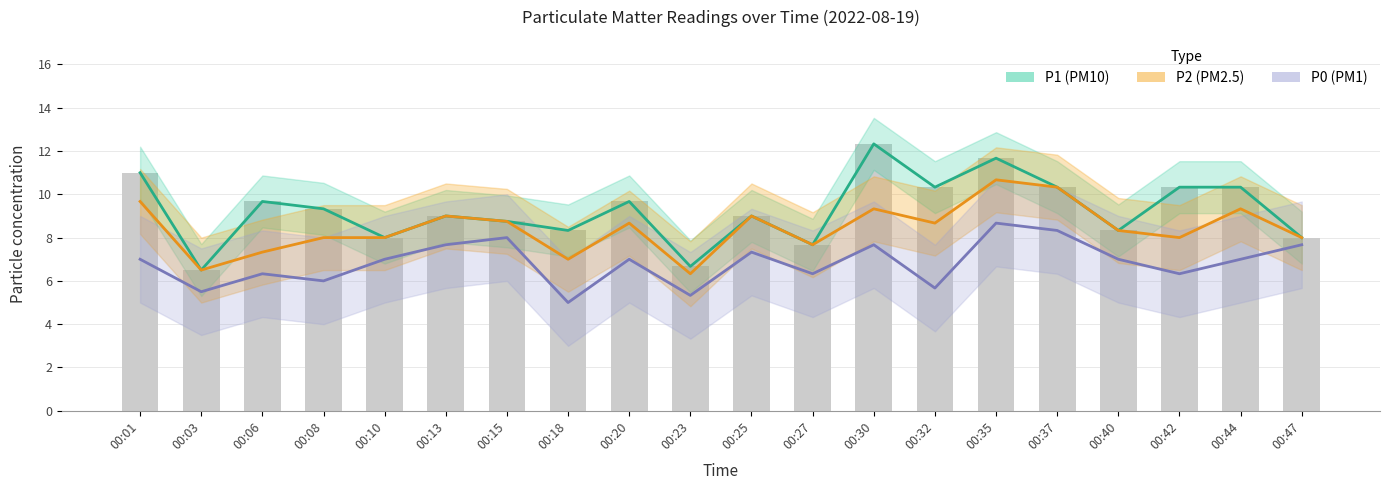

What is the highest value of the P0 series?

8.7